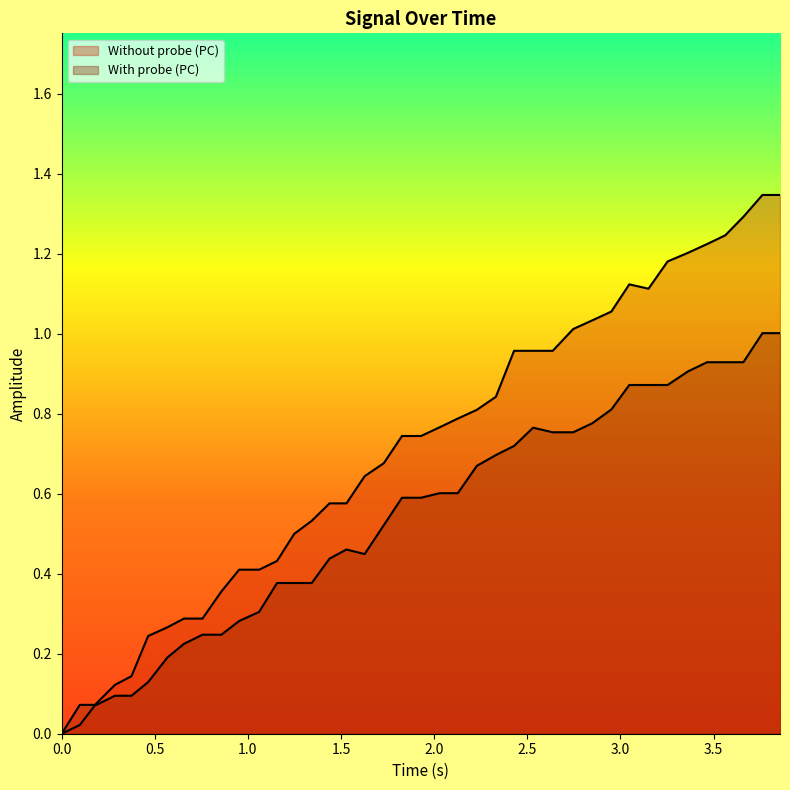

Which has a higher value, 35 or 32?

35